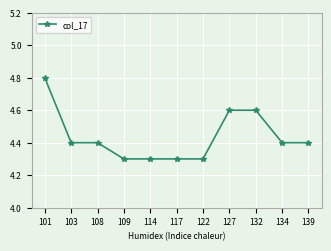

Which has a higher value, 117 or 108?

108